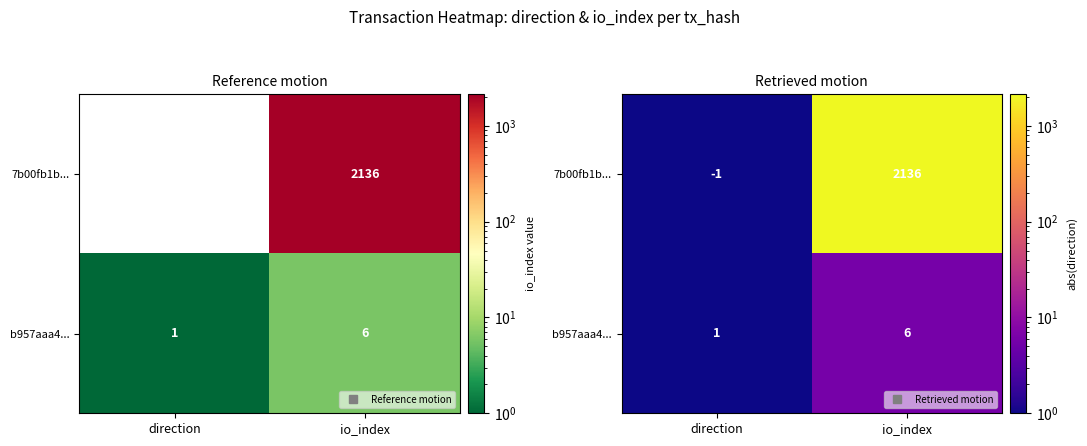

Which series changed the most between direction and io_index?

7b00fb1b...